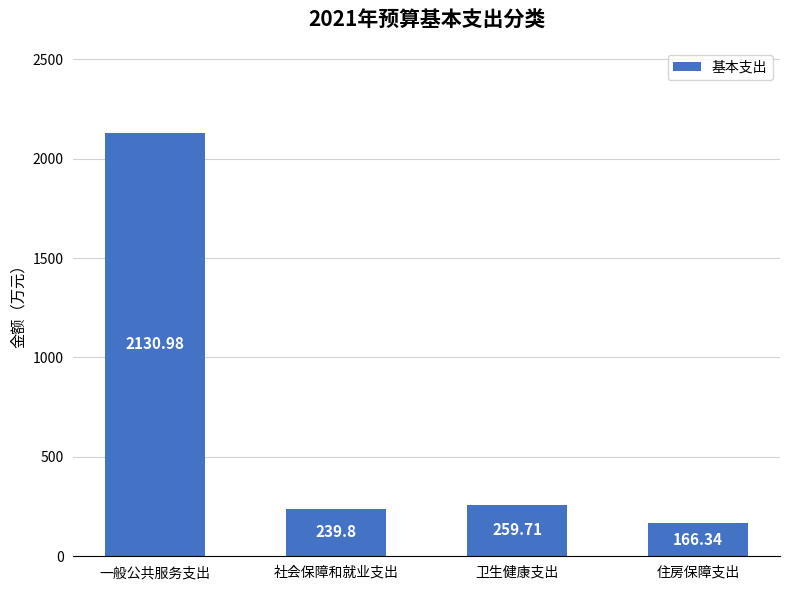

What is the greatest value displayed?

2131.0